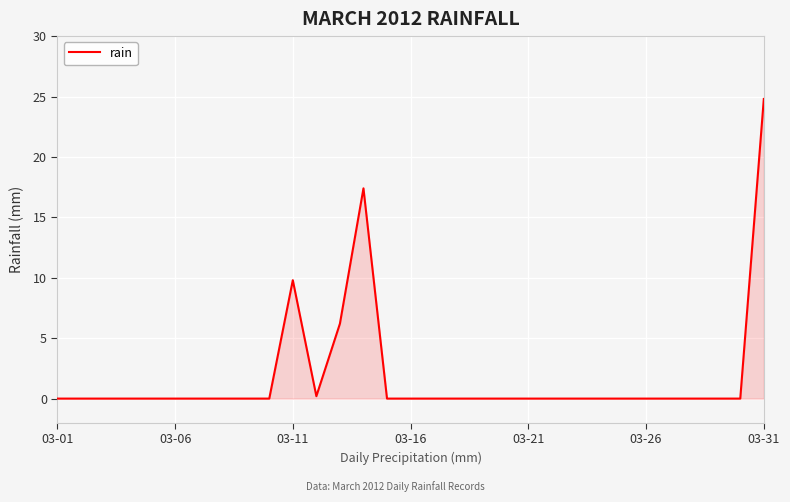

What is the difference between the maximum and minimum values?

24.8